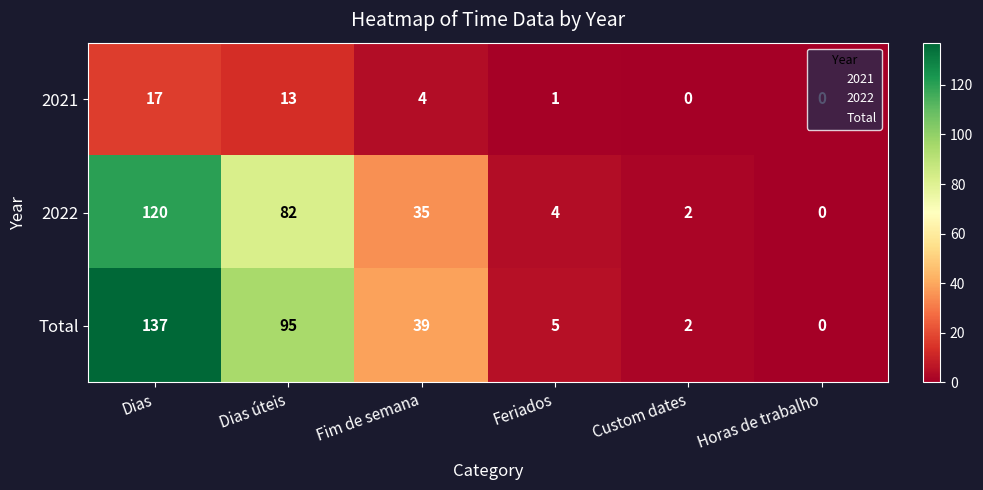

Is it true that 2022 equals 120 at Dias?

True